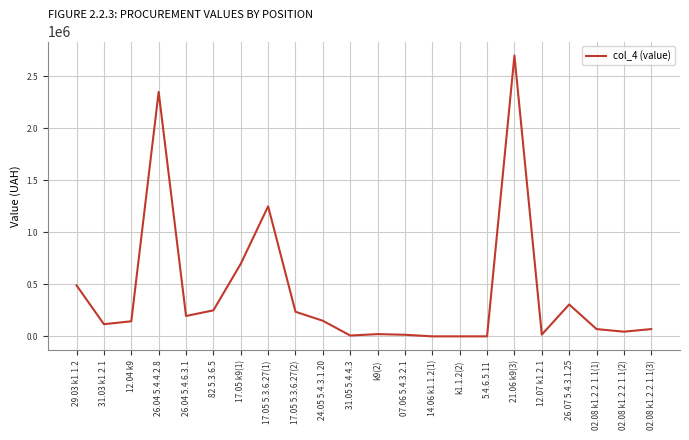

What is the sum of all values?

9136837.3